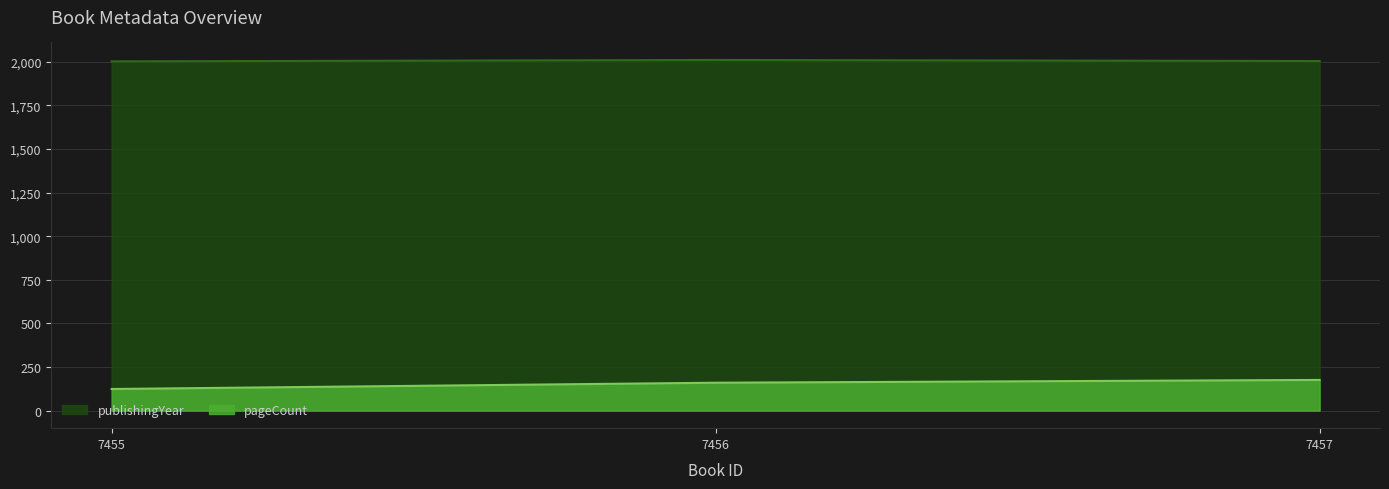

Between 7455 and 7456, which is larger?

7456